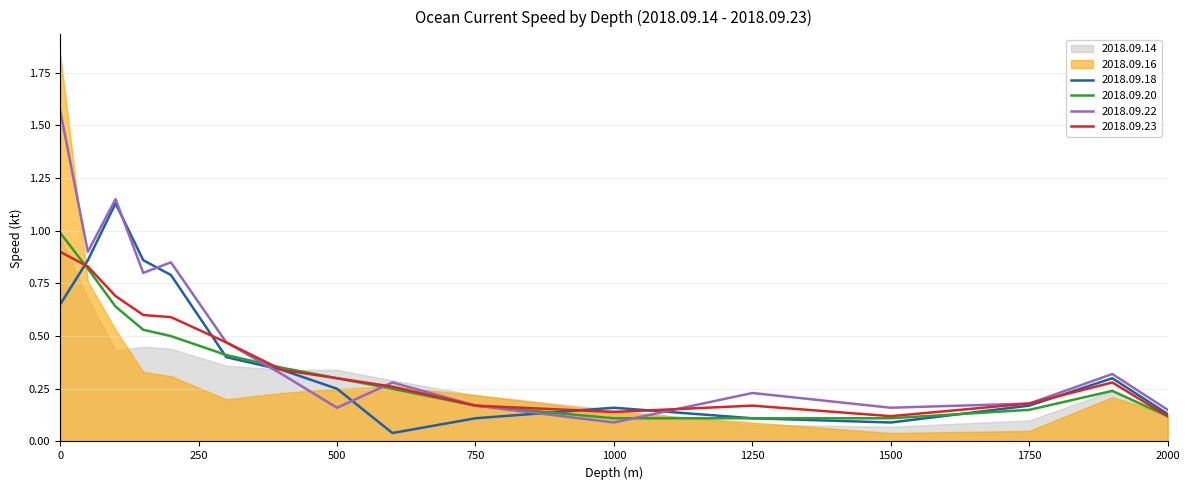

The value of 2018.09.22 at 0 is 2.2. True or false?

False